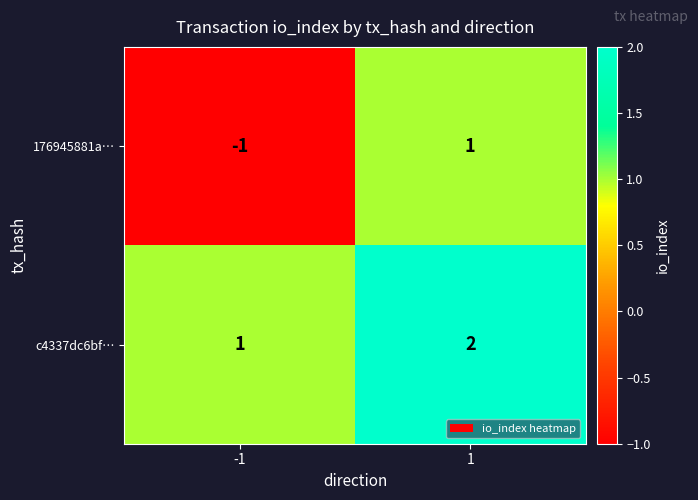

Reading right to left, transcribe all the data shown in this chart.

176945881a…: 1=1	-1=-1
c4337dc6bf…: 1=2	-1=1